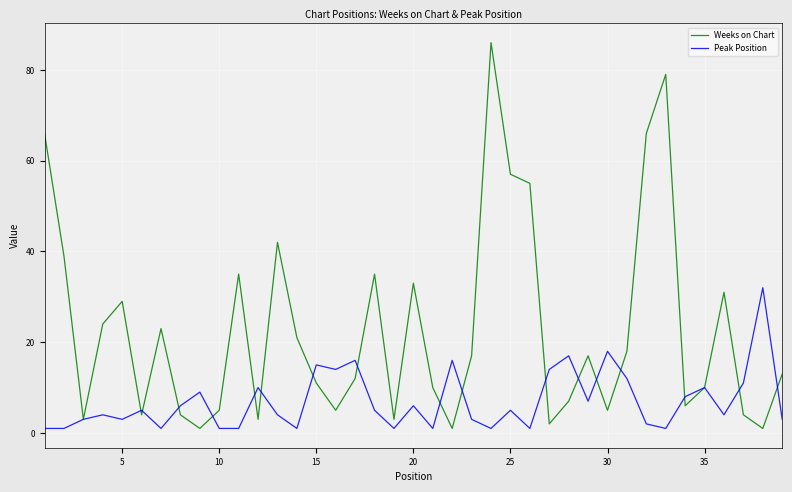

What are all the series names shown in the legend?

Weeks on Chart, Peak Position